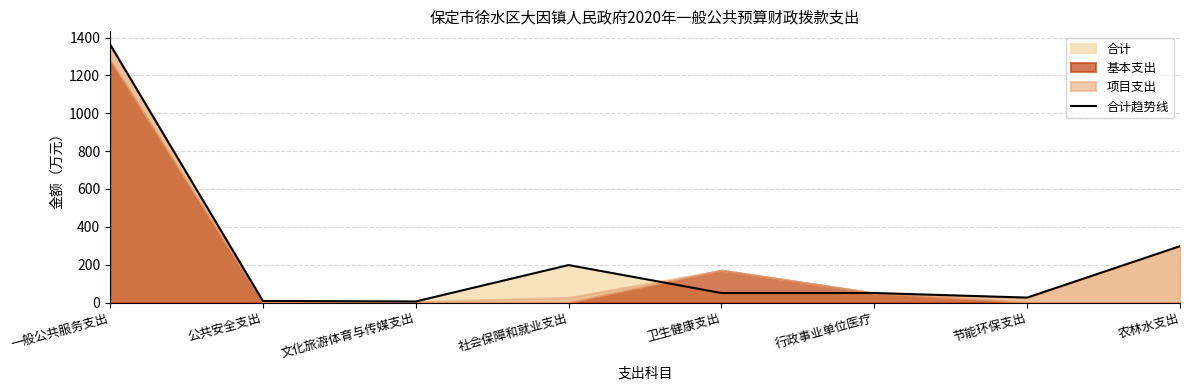

The value at 文化旅游体育与传媒支出 is 8.1. True or false?

False